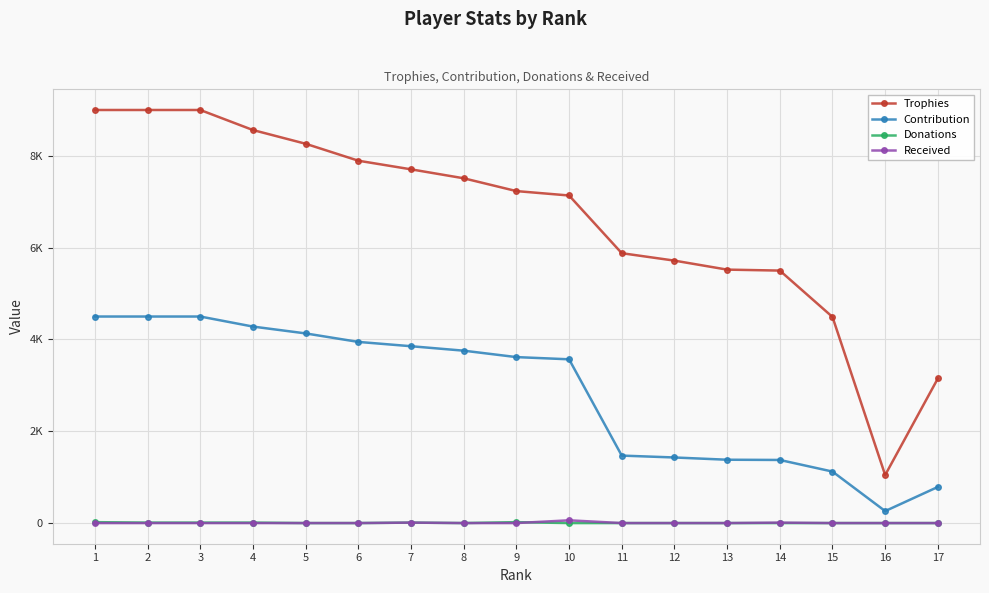

Rank the series by their maximum value, from highest to lowest.

Trophies, Contribution, Received, Donations